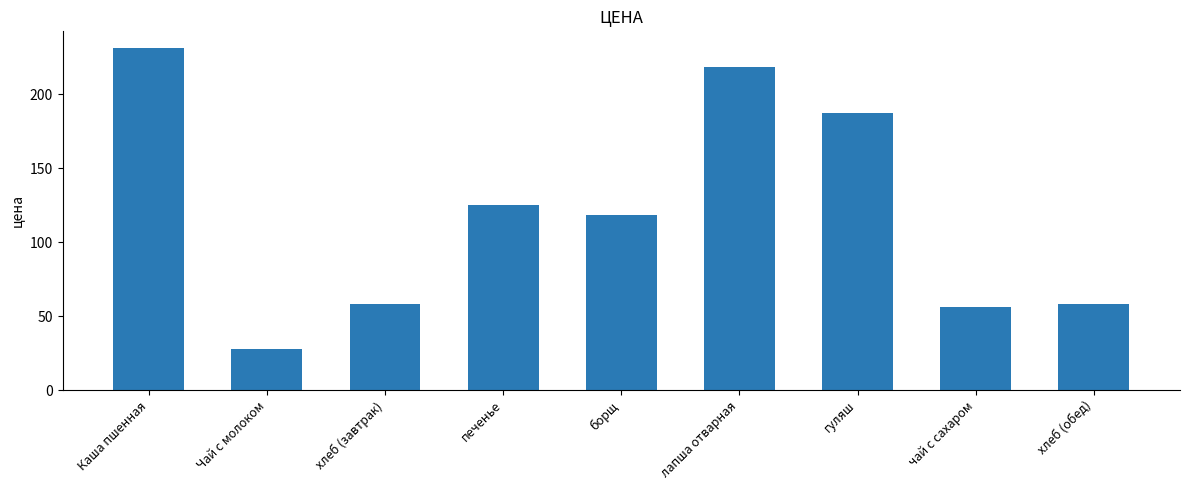

What is the label of the 1st bar from the left?

Каша пшенная